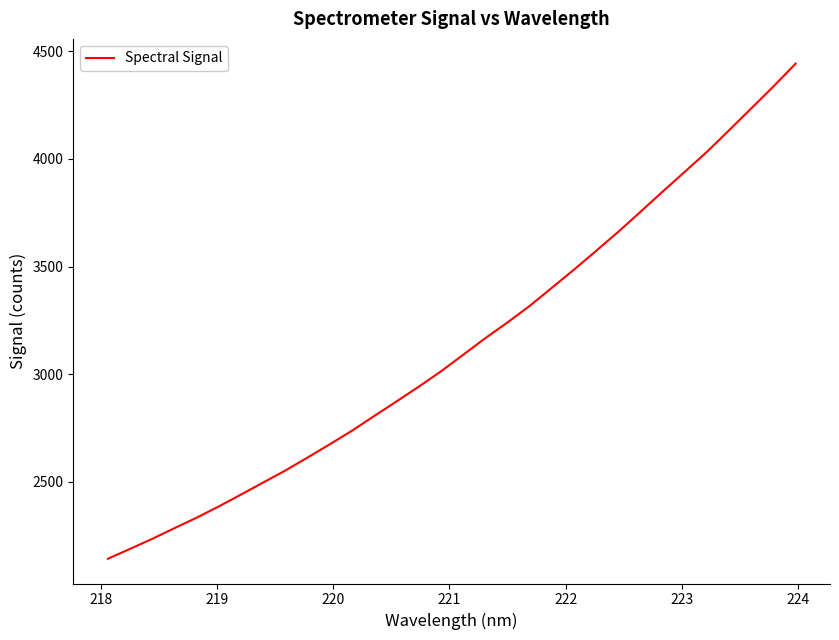

What is the maximum value shown in the chart?

4442.7